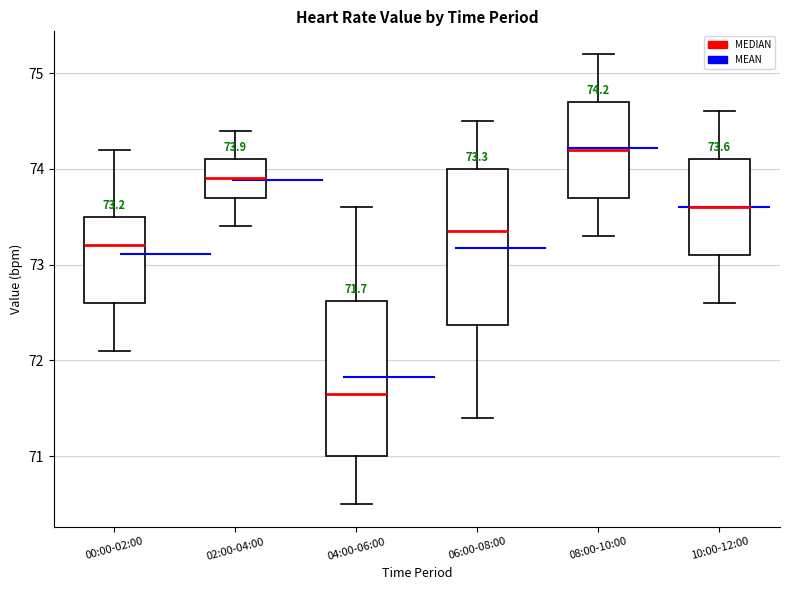

Which box has the lowest median line?

04:00-06:00